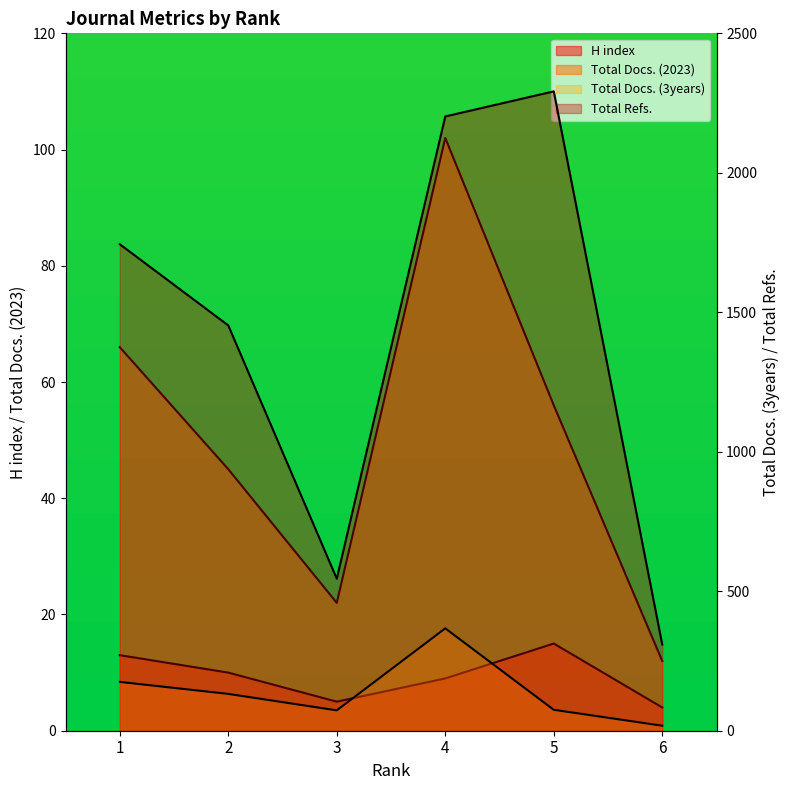

True or false: Total Docs. (3years) and Total Docs. (2023) intersect in this chart.

False